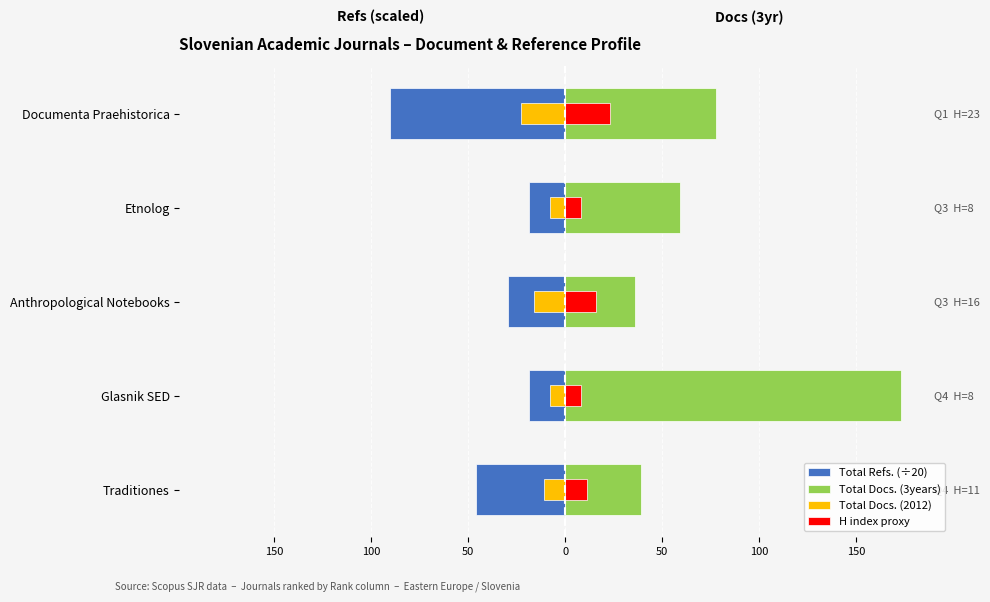

What is the sum of all Total Docs. (2012) values?

-66.0